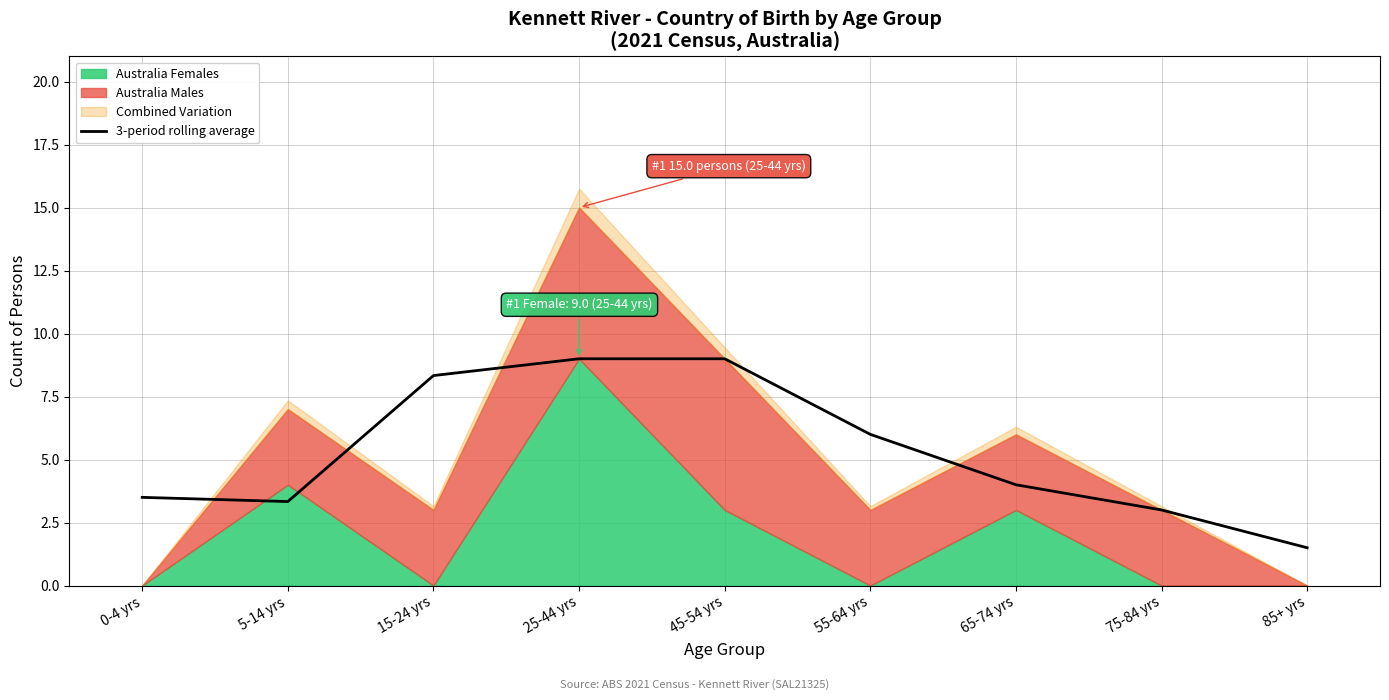

What is the highest value of the 3-period rolling average series?

9.0